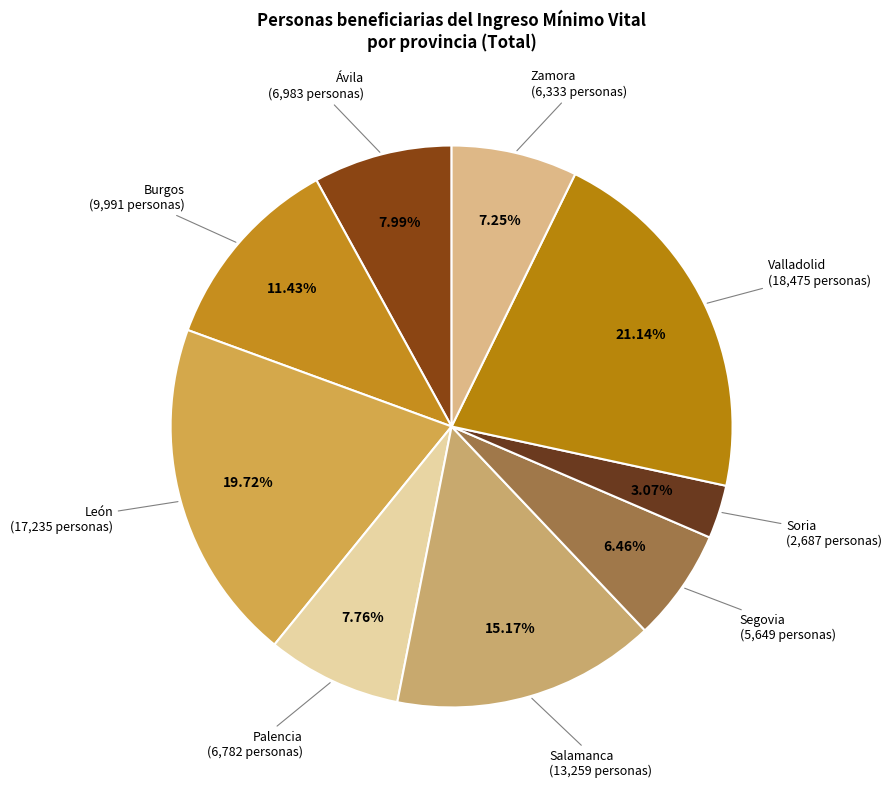

To the nearest percent, what is the difference between the largest and smallest slice percentages?

18%